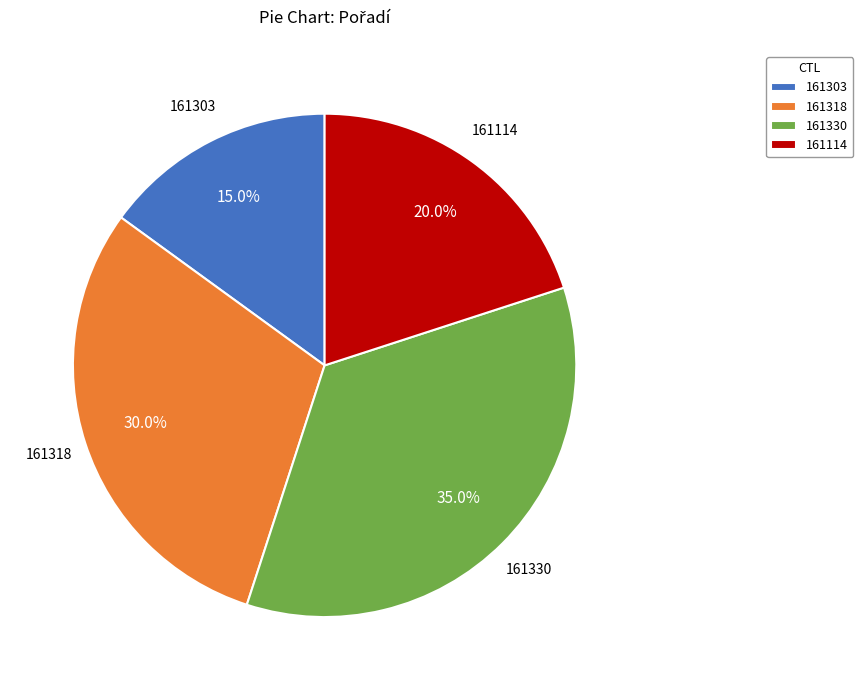

Which slice is the largest?

161330